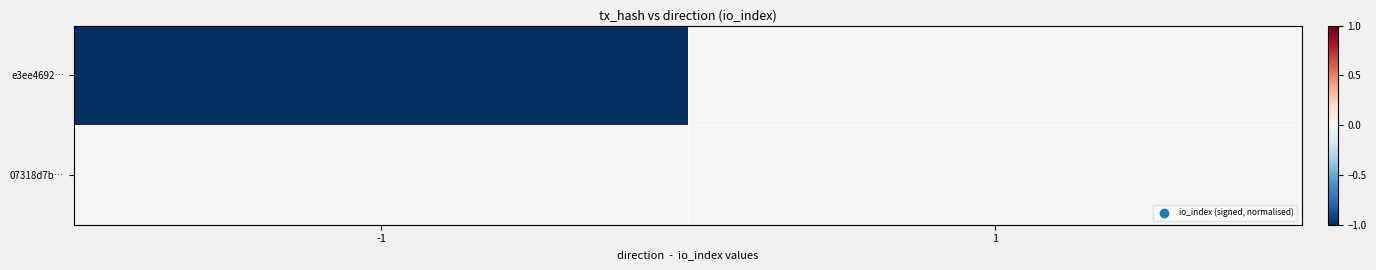

Reading left to right, transcribe all the data shown in this chart.

e3ee4692…: -1=-1.0	1=0.0
07318d7b…: -1=0.0	1=0.0